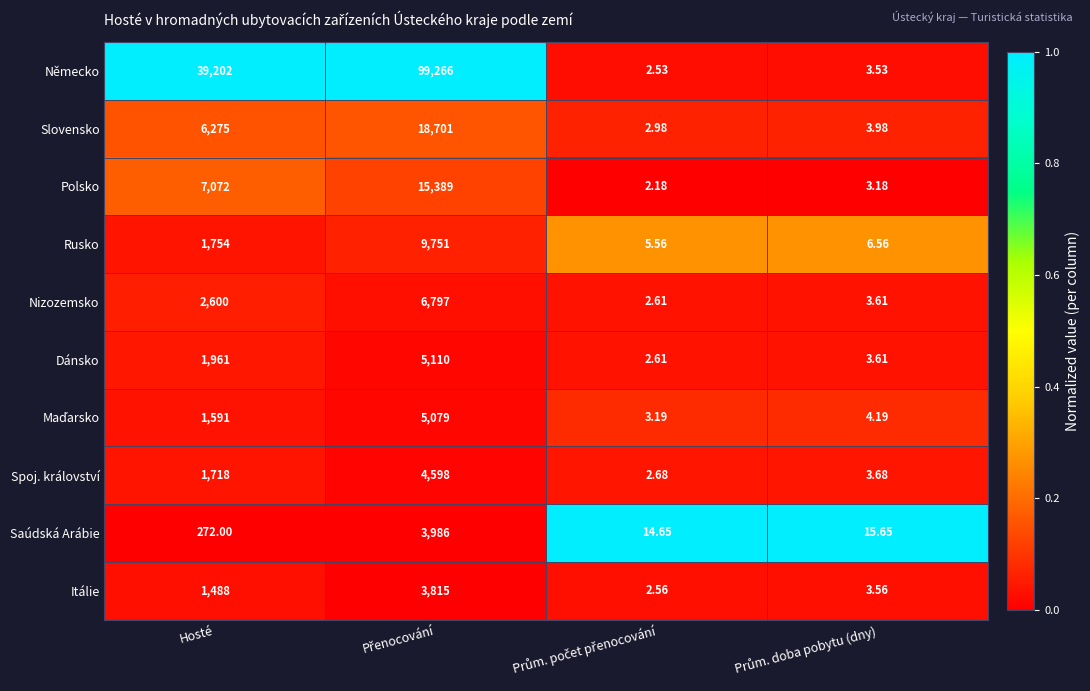

Count the number of data series in this chart.

10